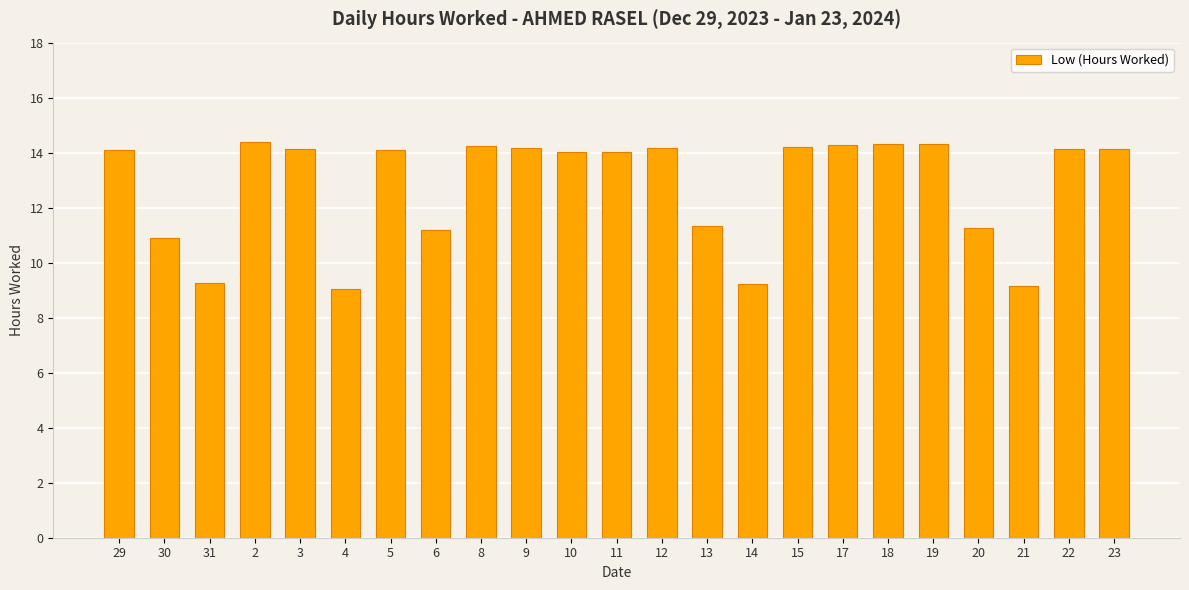

What is the sum of all values?

294.1